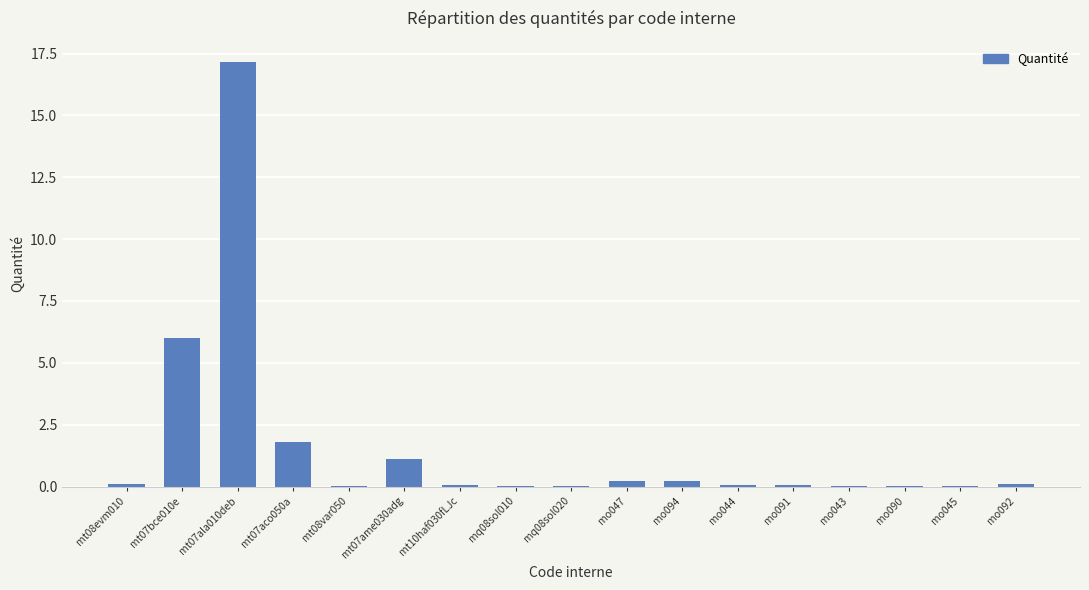

The value at mt07ala010deb is 17.2. True or false?

True